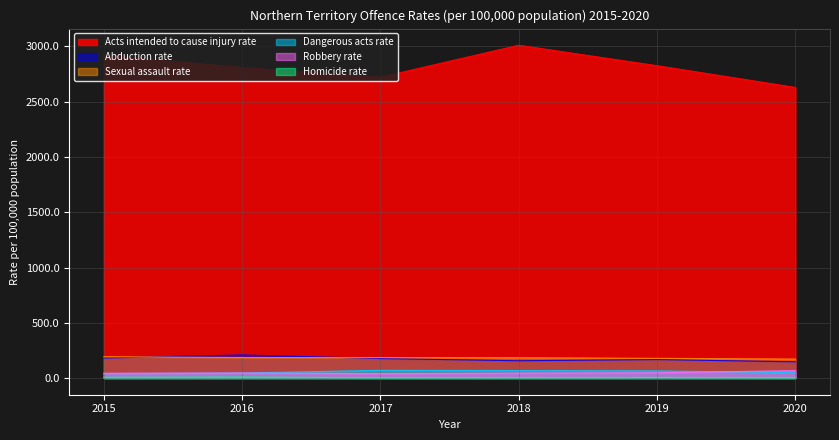

Reading left to right, what are all the values shown in this chart?

Homicide rate: 7.0	9.0	3.3	4.4	5.7	3.3
Acts intended to cause injury rate: 2920.2	2808.8	2721.4	3010.7	2825.7	2629.0
Sexual assault rate: 193.1	185.9	185.2	184.2	178.5	172.0
Robbery rate: 43.6	45.8	39.9	45.2	47.8	67.5
Abduction rate: 181.6	209.2	176.7	156.8	167.6	147.2
Dangerous acts rate: 41.2	45.8	70.4	67.9	65.2	48.4